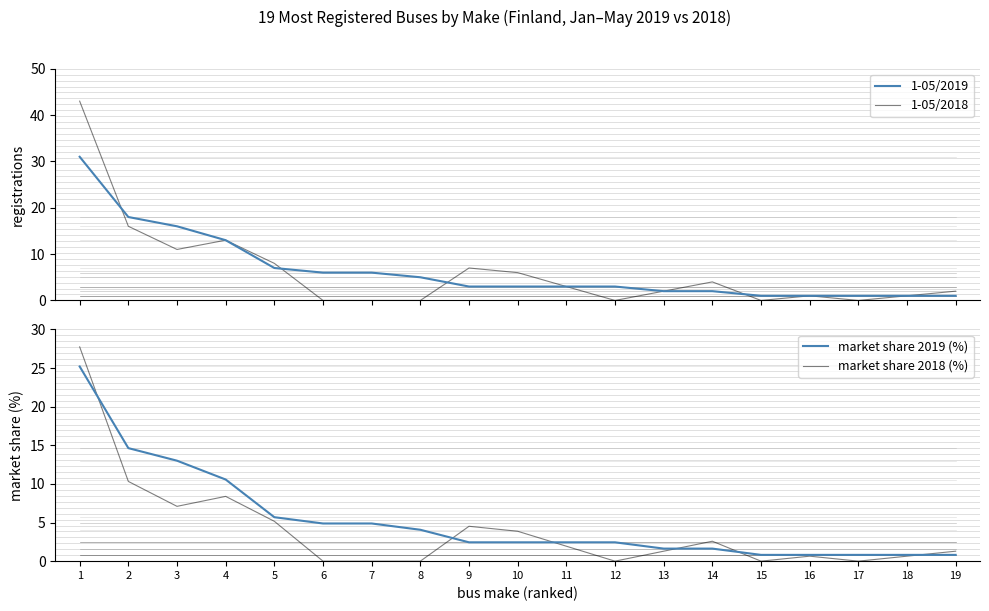

What is the sum of all market share 2019 (%) values?

100.0